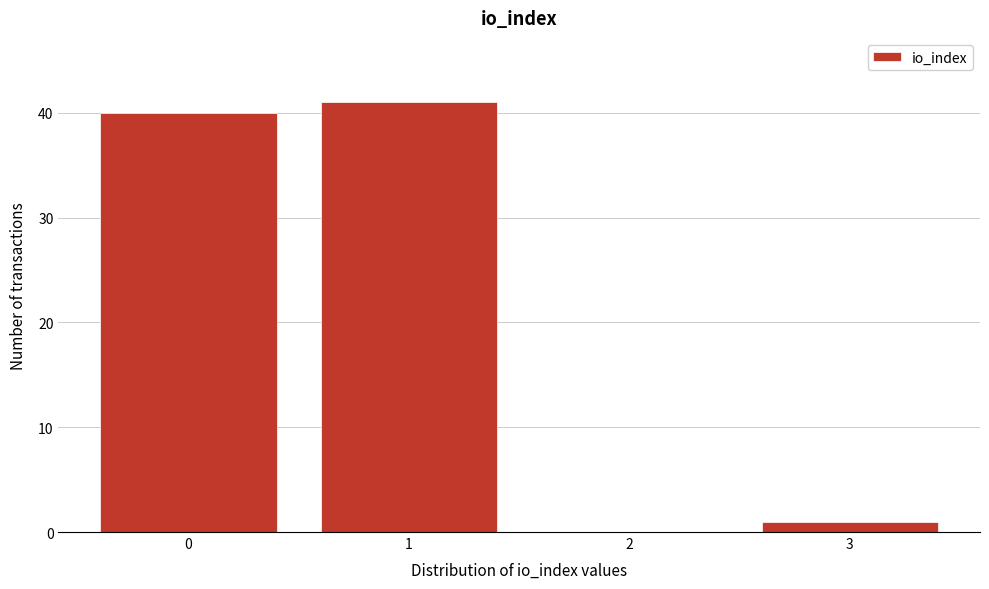

Reading left to right, list all the values displayed in this chart.

0=40	1=41	2=0	3=1